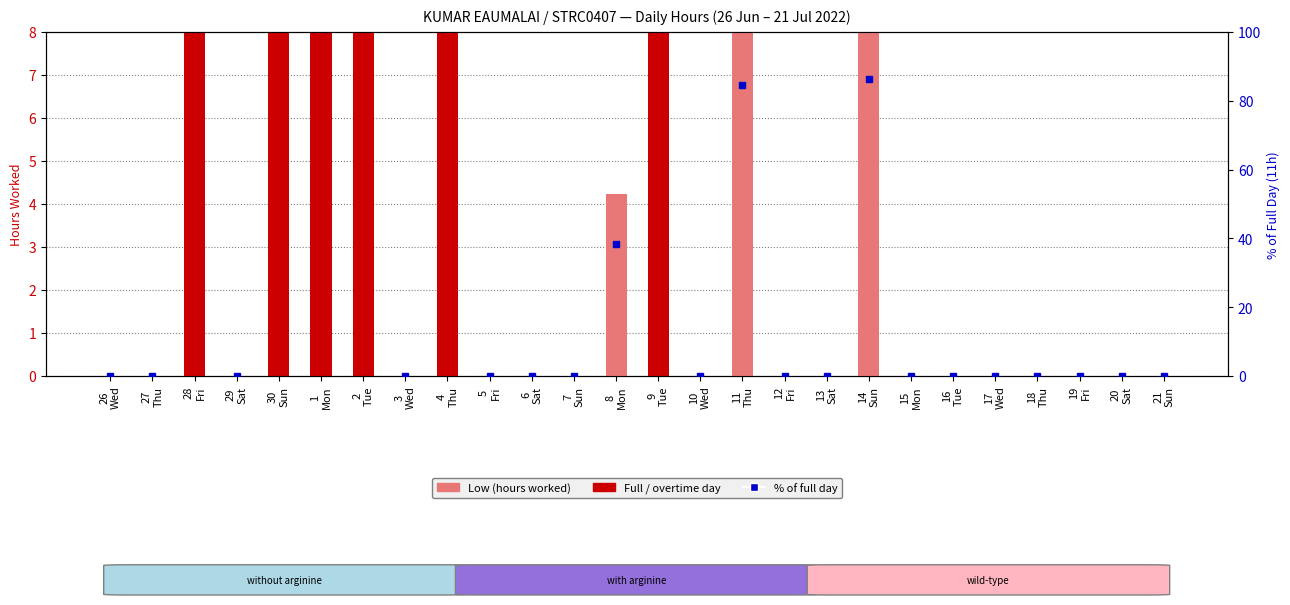

Is it true that Low (hours worked) equals 0.0 at 13
Sat?

True